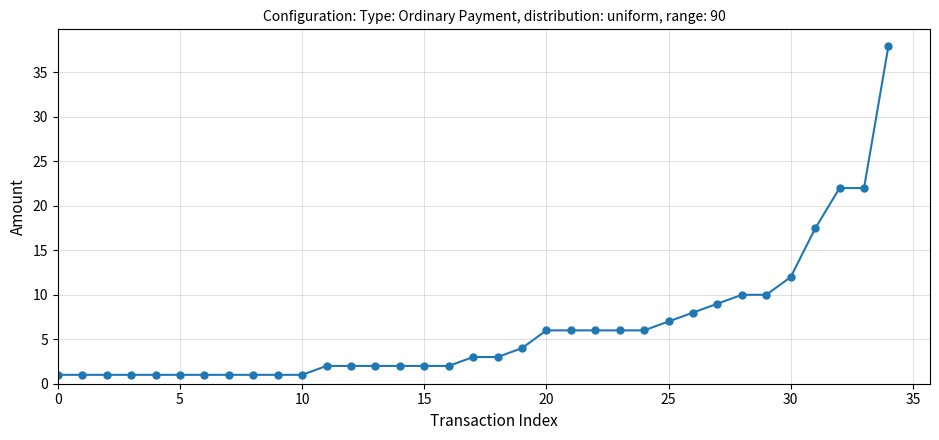

What is the greatest value displayed?

38.0